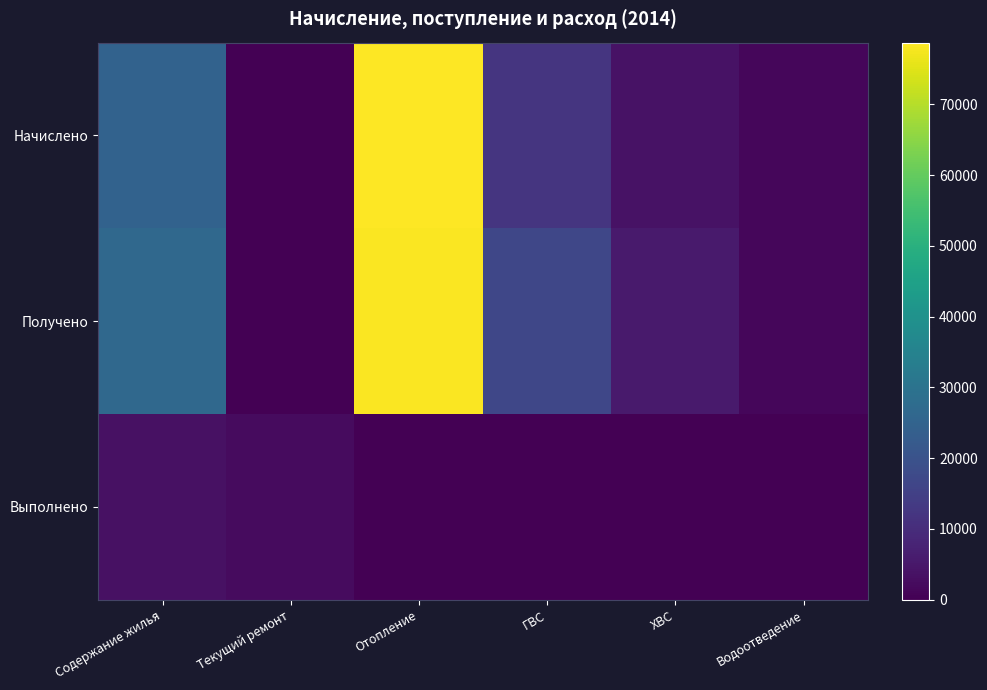

Which series has the widest spread of values?

Начислено